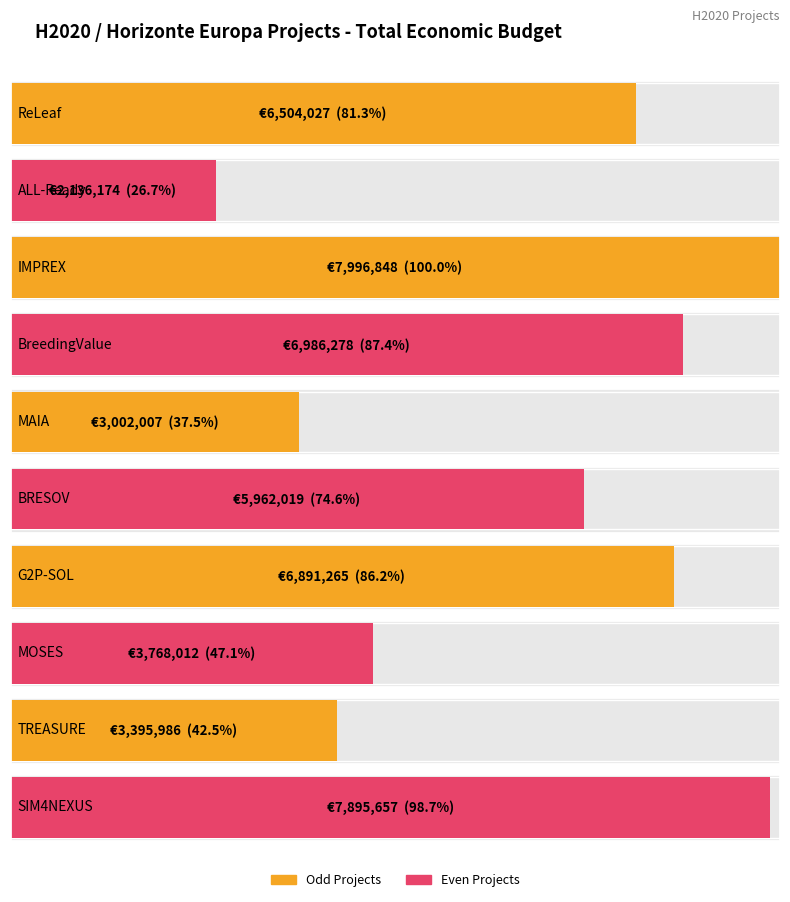

What is the difference between the maximum and minimum values?

5860674